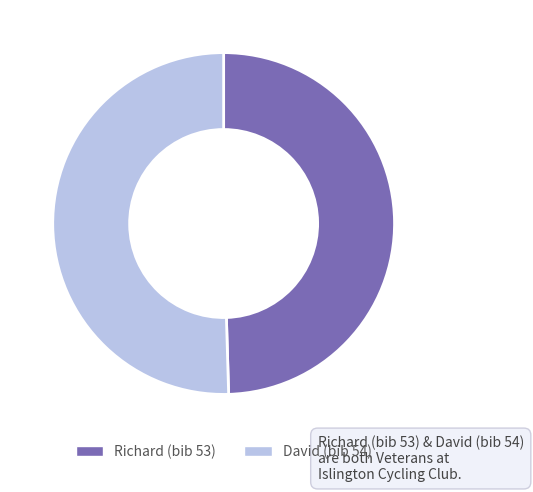

Is it true that Richard (bib 53) is 50% of the pie?

True